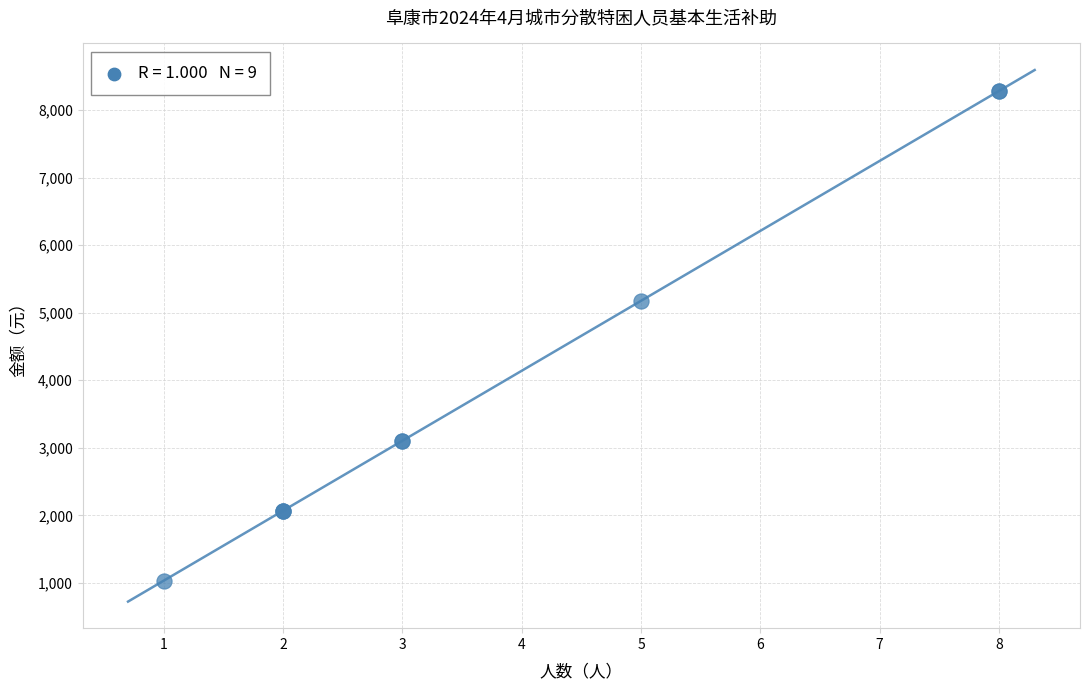

What Y value in the scatter plot is closest to 4657?

5175